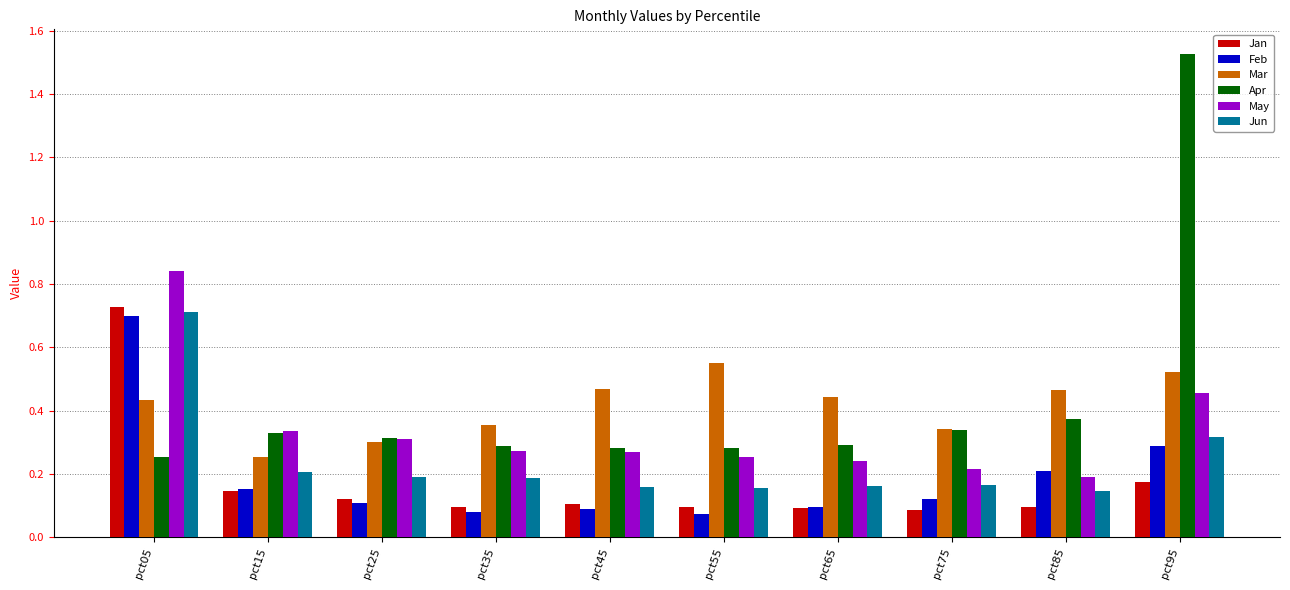

Which series changed the most between pct25 and pct55?

Mar